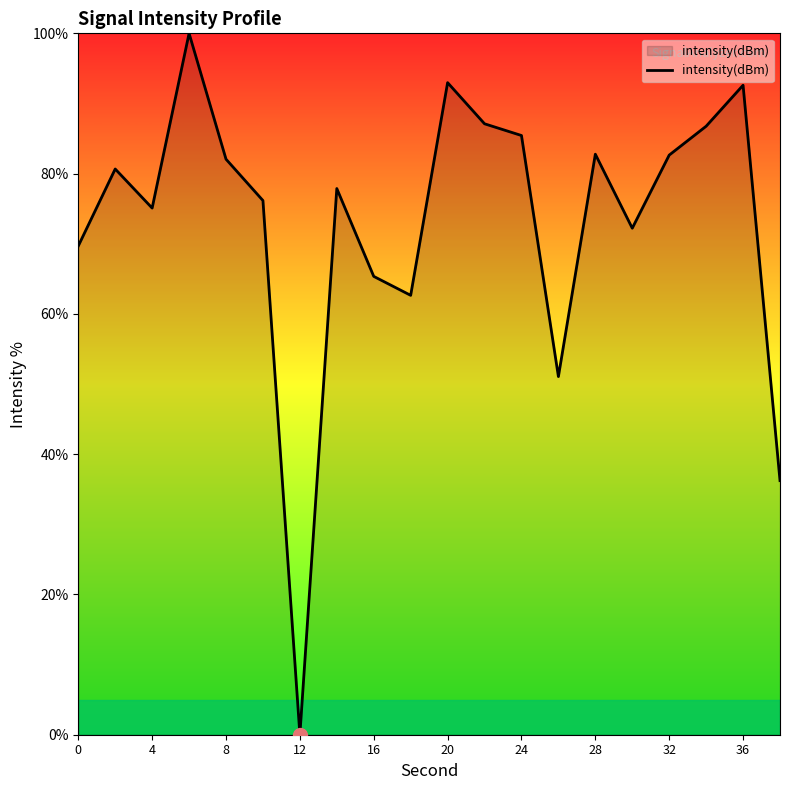

What is the difference between the maximum and minimum values?

100.0